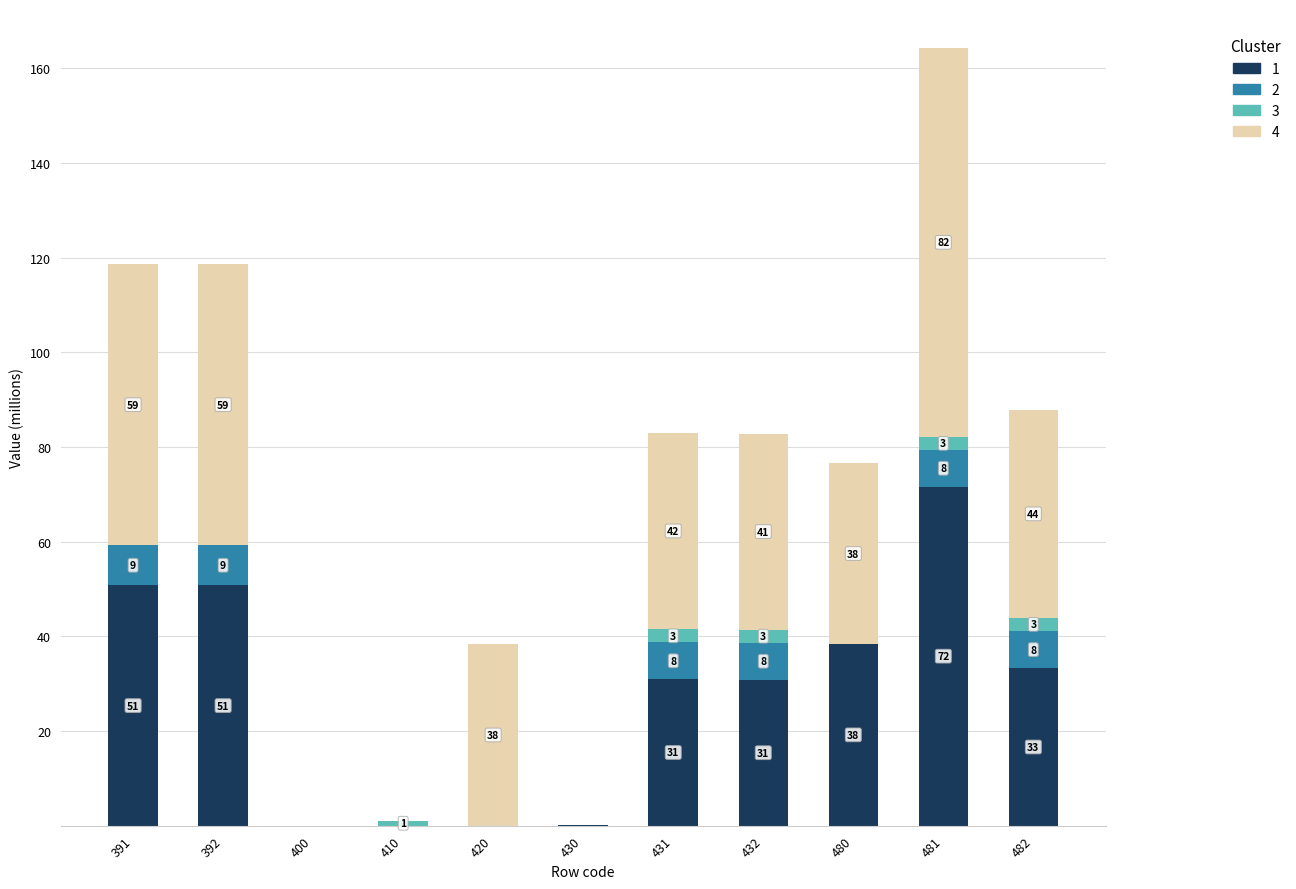

Does the chart contain stacked bars?

Yes